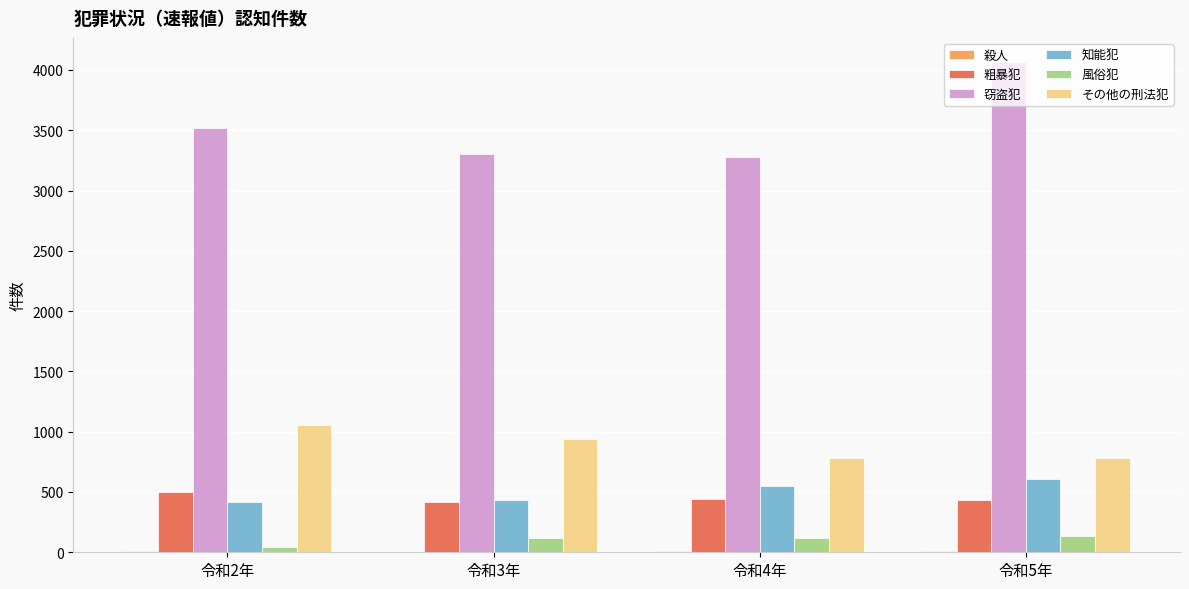

Which label corresponds to the largest value in the chart?

令和5年